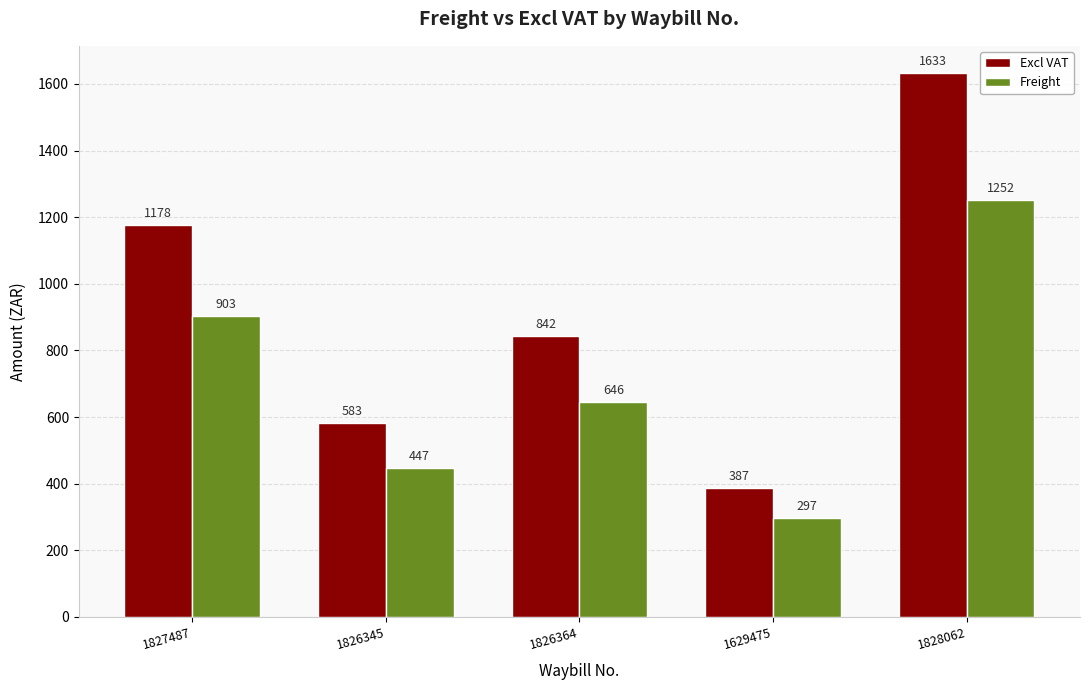

What is the label of the 2nd bar from the left?

1826345